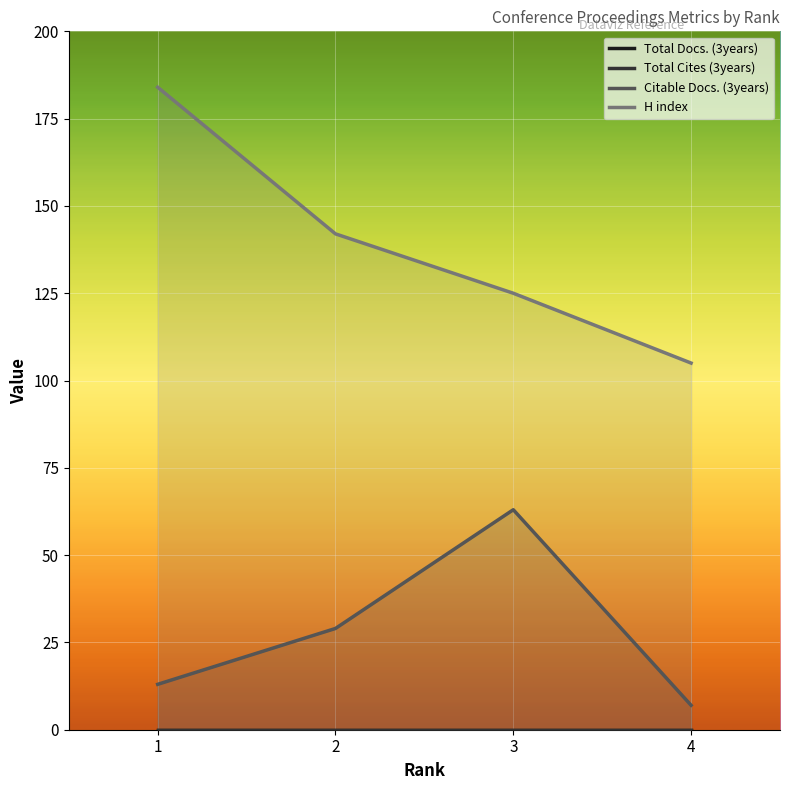

Which series has the largest total across all categories?

H index